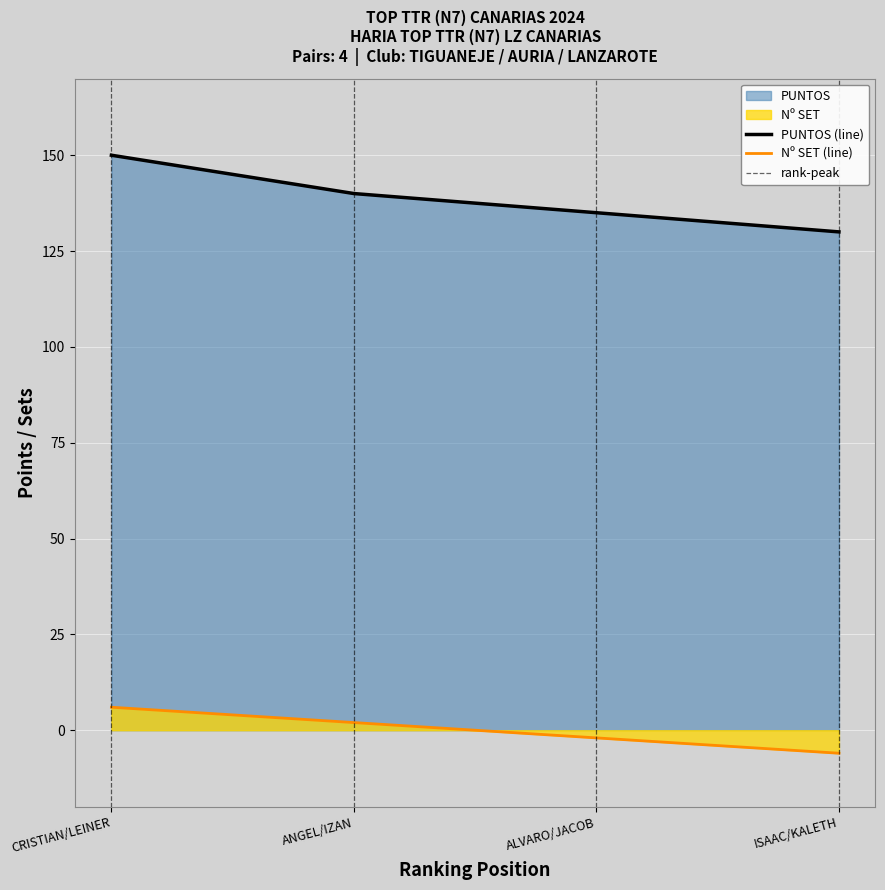

What is the minimum value shown in the chart?

-6